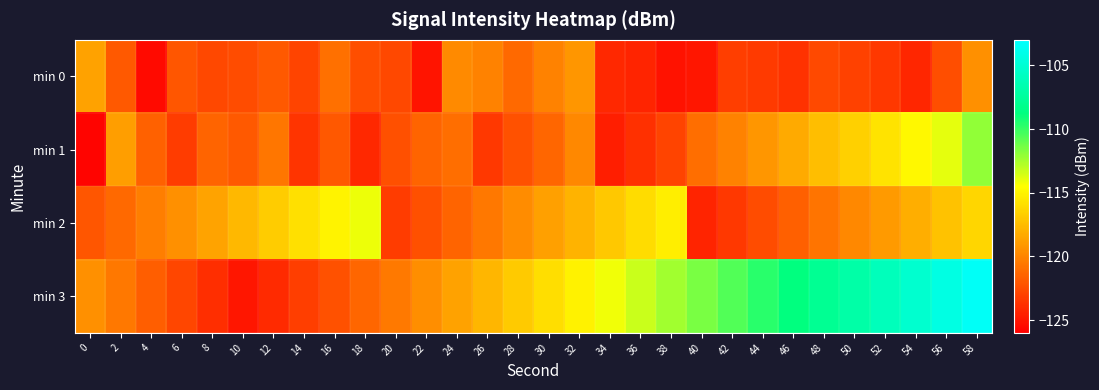

Reading right to left, extract all data points from this chart.

min 0: 58=-119.5	56=-122.4	54=-124.3	52=-123.4	50=-123.0	48=-122.6	46=-123.7	44=-123.4	42=-123.2	40=-125.0	38=-125.1	36=-124.3	34=-124.2	32=-119.2	30=-120.1	28=-121.2	26=-120.1	24=-119.8	22=-125.1	20=-122.7	18=-122.5	16=-120.9	14=-122.9	12=-121.9	10=-122.6	8=-122.7	6=-122.1	4=-125.5	2=-121.9	0=-118.7
min 1: 58=-112.0	56=-113.9	54=-114.8	52=-115.7	50=-116.6	48=-117.5	46=-118.3	44=-119.2	42=-120.1	40=-121.0	38=-122.9	36=-123.8	34=-124.6	32=-119.9	30=-121.3	28=-122.2	26=-123.5	24=-121.0	22=-121.5	20=-122.3	18=-124.1	16=-122.0	14=-123.6	12=-120.7	10=-121.9	8=-121.5	6=-123.3	4=-121.6	2=-118.9	0=-125.8
min 2: 58=-116.3	56=-117.2	54=-118.1	52=-119.0	50=-119.9	48=-120.8	46=-121.7	44=-122.6	42=-123.4	40=-124.3	38=-115.2	36=-116.1	34=-117.0	32=-117.9	30=-118.8	28=-119.7	26=-120.6	24=-121.4	22=-122.3	20=-123.2	18=-114.1	16=-115.0	14=-115.9	12=-116.8	10=-117.7	8=-118.6	6=-119.4	4=-120.3	2=-121.2	0=-122.1
min 3: 58=-103.4	56=-104.3	54=-105.2	52=-106.1	50=-107.0	48=-107.9	46=-108.8	44=-109.7	42=-110.6	40=-111.5	38=-112.4	36=-113.3	34=-114.2	32=-115.1	30=-116.0	28=-116.9	26=-117.8	24=-118.7	22=-119.6	20=-120.5	18=-121.4	16=-122.3	14=-123.2	12=-124.1	10=-125.0	8=-123.9	6=-122.8	4=-121.7	2=-120.6	0=-119.5